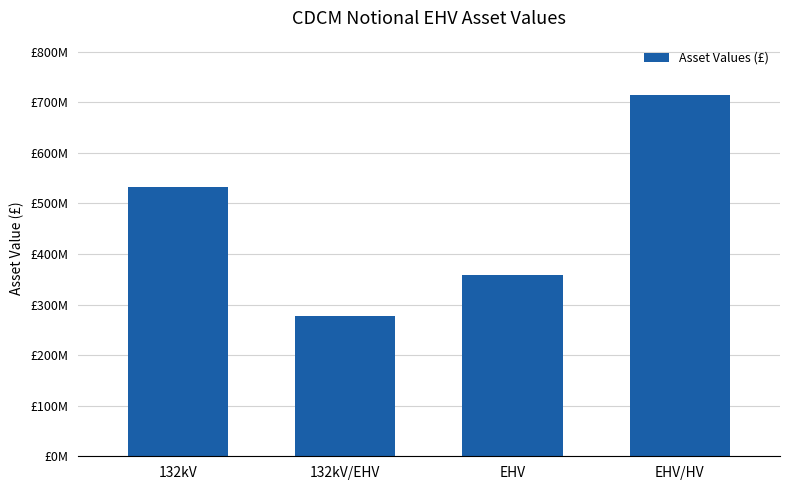

At which category does the chart reach its minimum across all series?

132kV/EHV